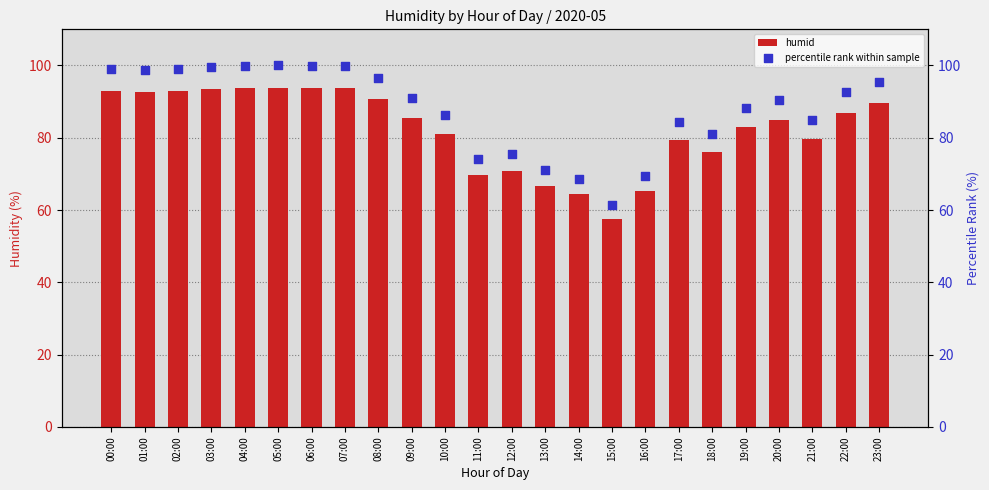

Which series has the largest total across all categories?

percentile rank within sample